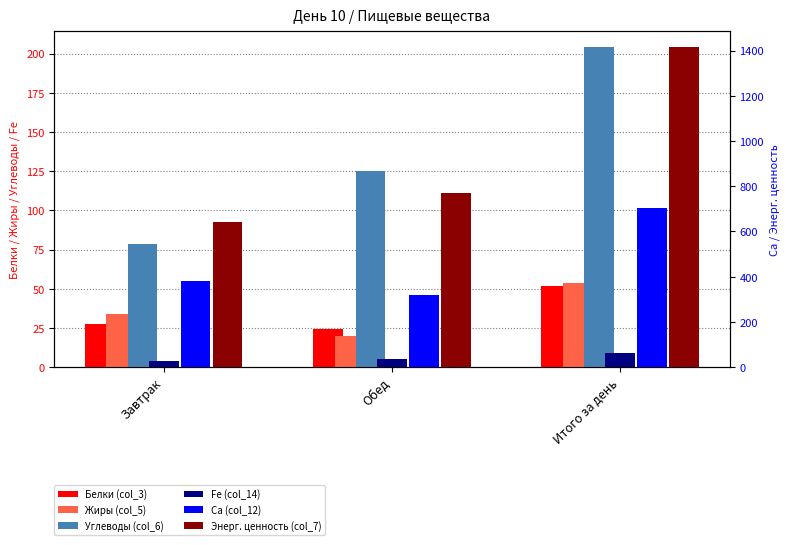

Where is Fe (col_14) nearest to the value 6?

Обед